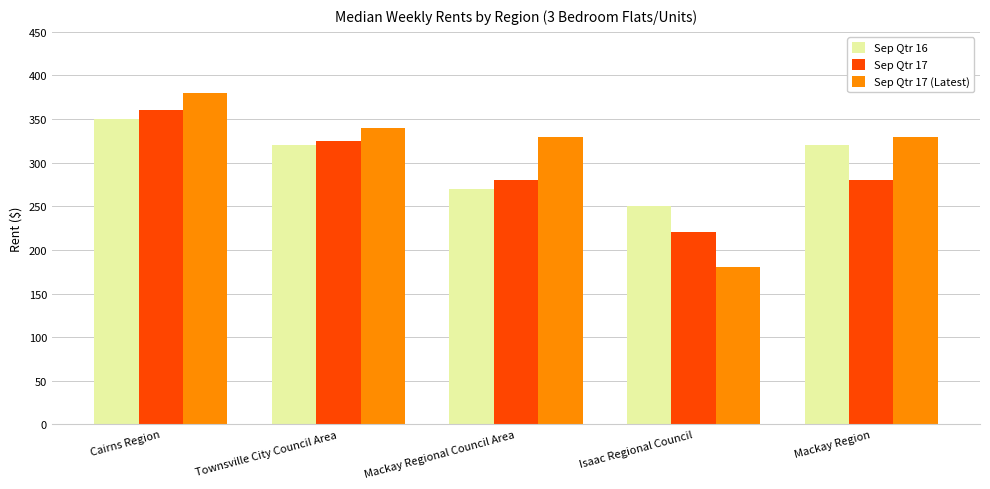

Is the value of Sep Qtr 16 at Townsville City Council Area greater than the value of Sep Qtr 17 (Latest) at Mackay Regional Council Area?

No